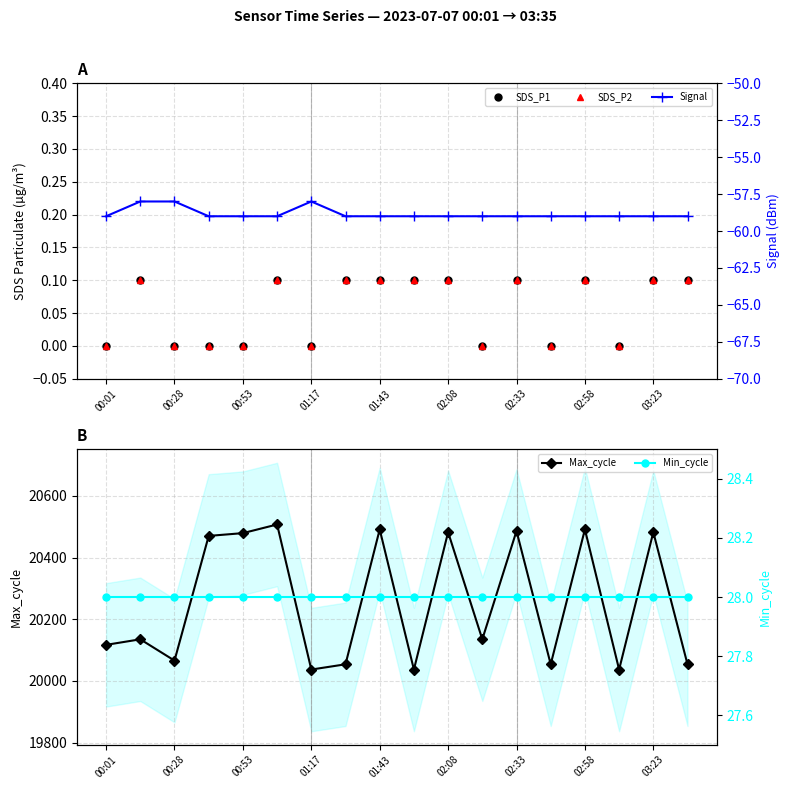

True or false: Max_cycle has more than 0 points higher than both neighbors.

True